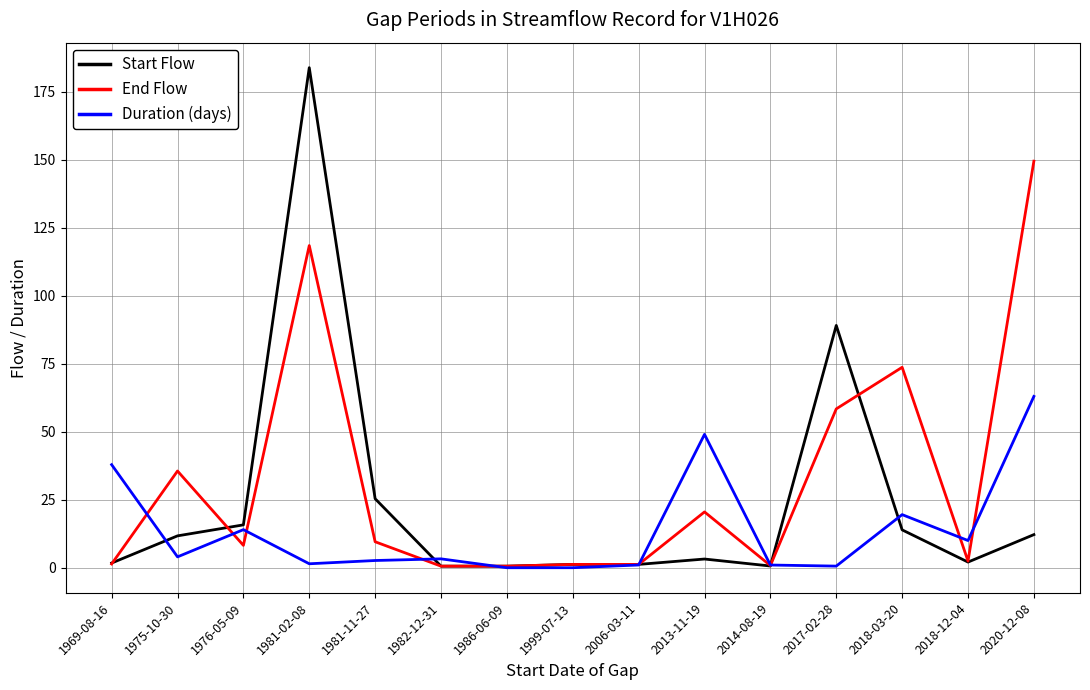

True or false: Start Flow and Duration (days) cross at least once.

True